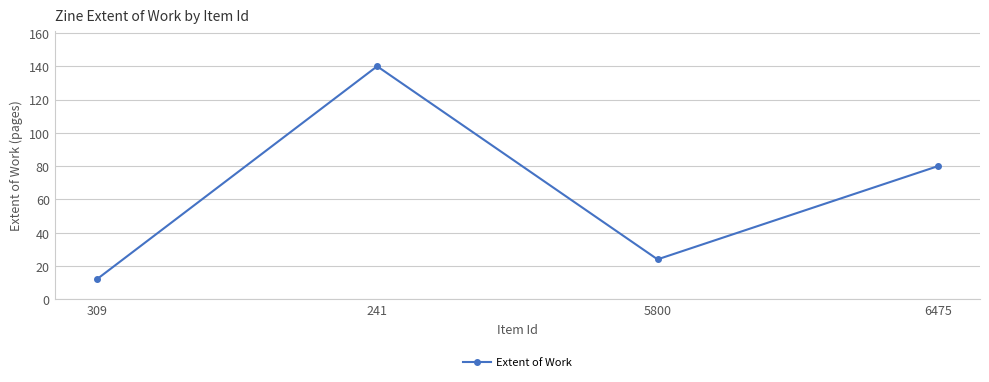

Is it true that the value at 241 is 140?

True